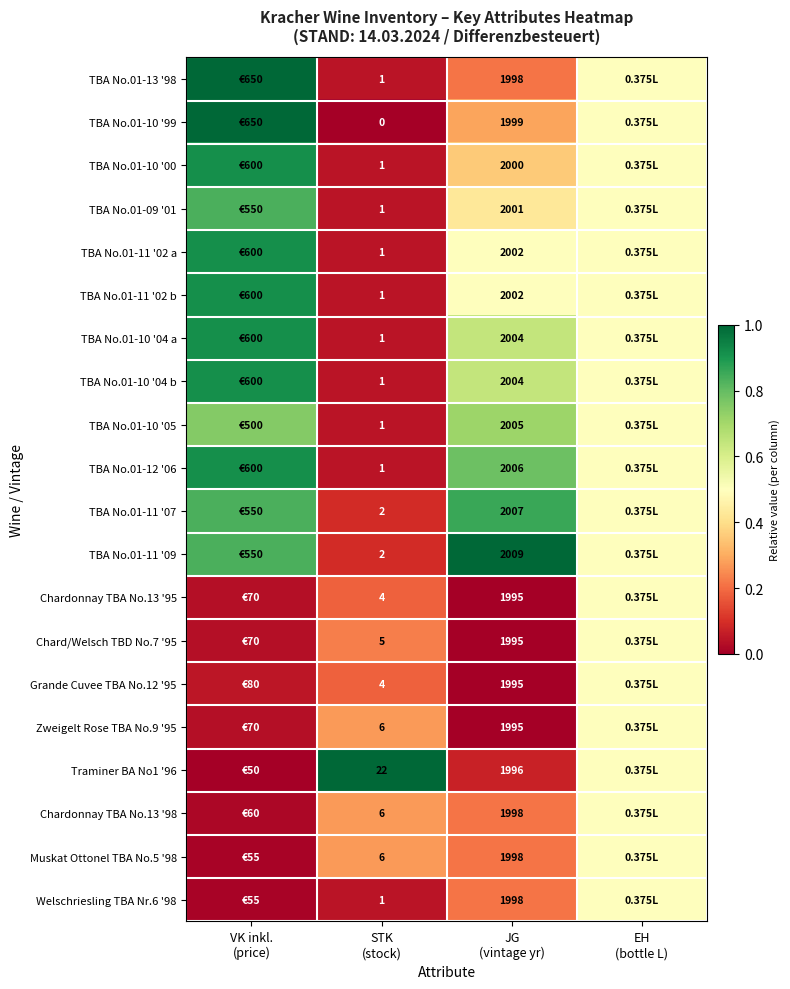

Rank the series at JG (vintage yr) from highest to lowest value.

TBA No.01-11 '09, TBA No.01-11 '07, TBA No.01-12 '06, TBA No.01-10 '05, TBA No.01-10 '04 a, TBA No.01-10 '04 b, TBA No.01-11 '02 a, TBA No.01-11 '02 b, TBA No.01-09 '01, TBA No.01-10 '00, TBA No.01-10 '99, TBA No.01-13 '98, Chardonnay TBA No.13 '98, Muskat Ottonel TBA No.5 '98, Welschriesling TBA Nr.6 '98, Traminer BA No1 '96, Chardonnay TBA No.13 '95, Chard/Welsch TBD No.7 '95, Grande Cuvee TBA No.12 '95, Zweigelt Rose TBA No.9 '95